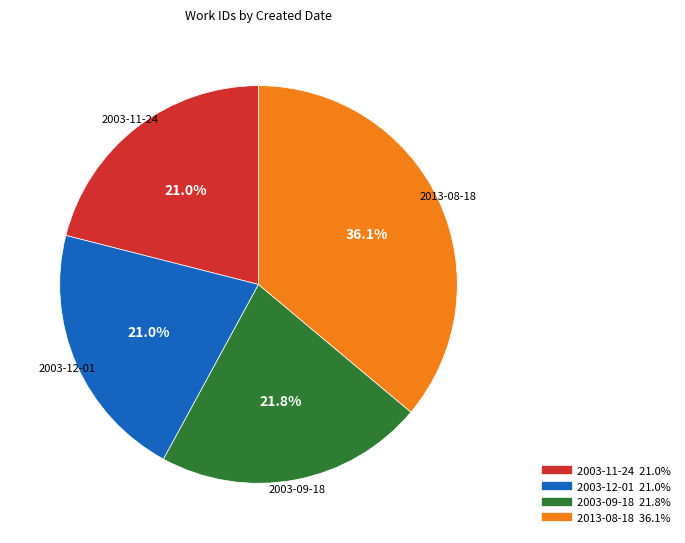

To the nearest percent, what is the combined percentage of 2013-08-18 and 2003-11-24?

57%